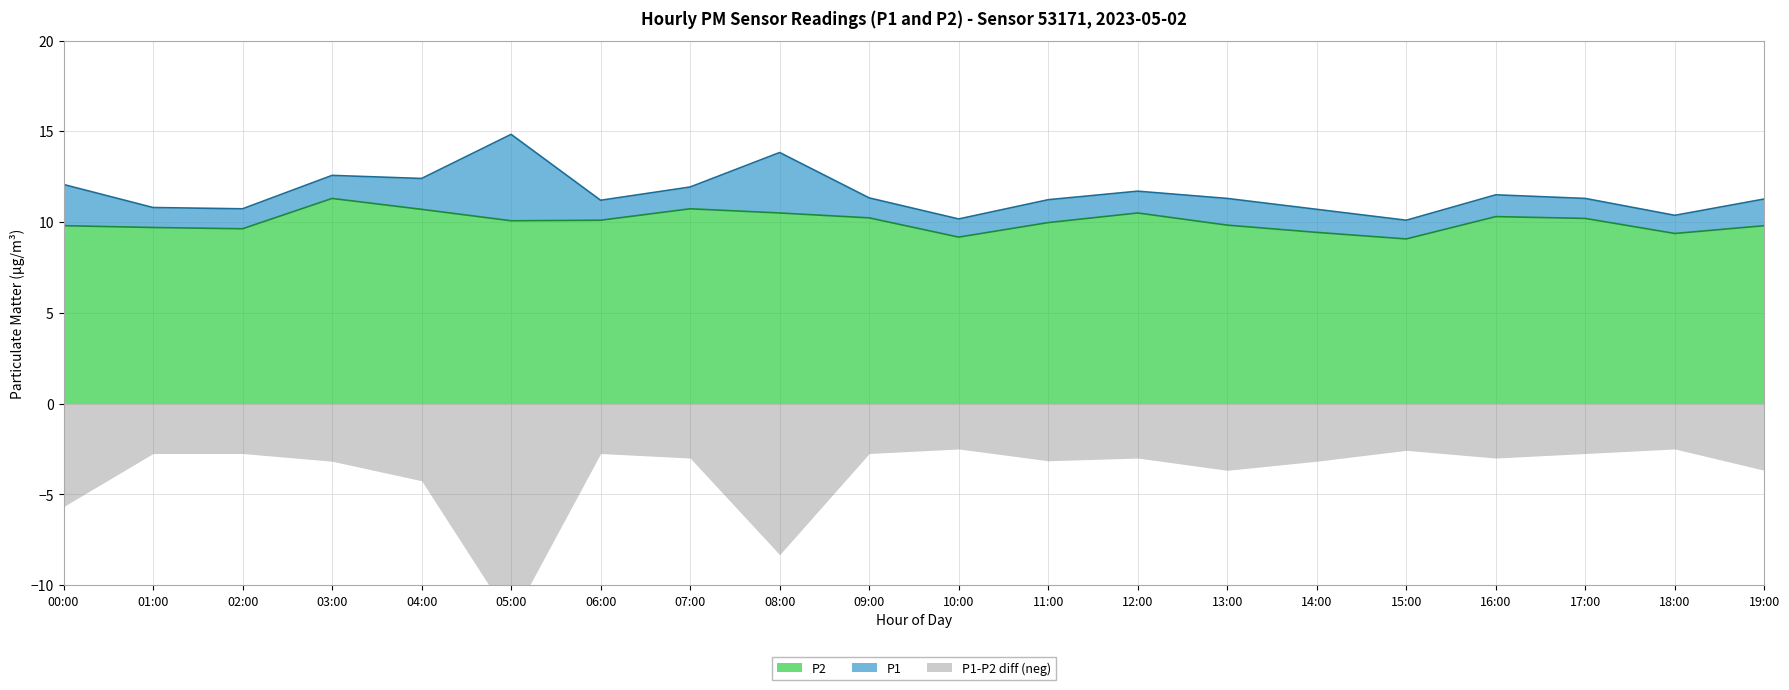

The P2 series shows 9.7 at 01:00. True or false?

True